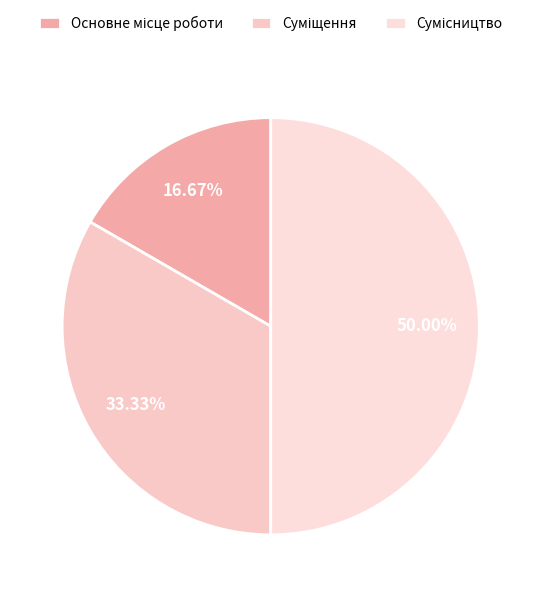

Does any single category account for the majority?

No